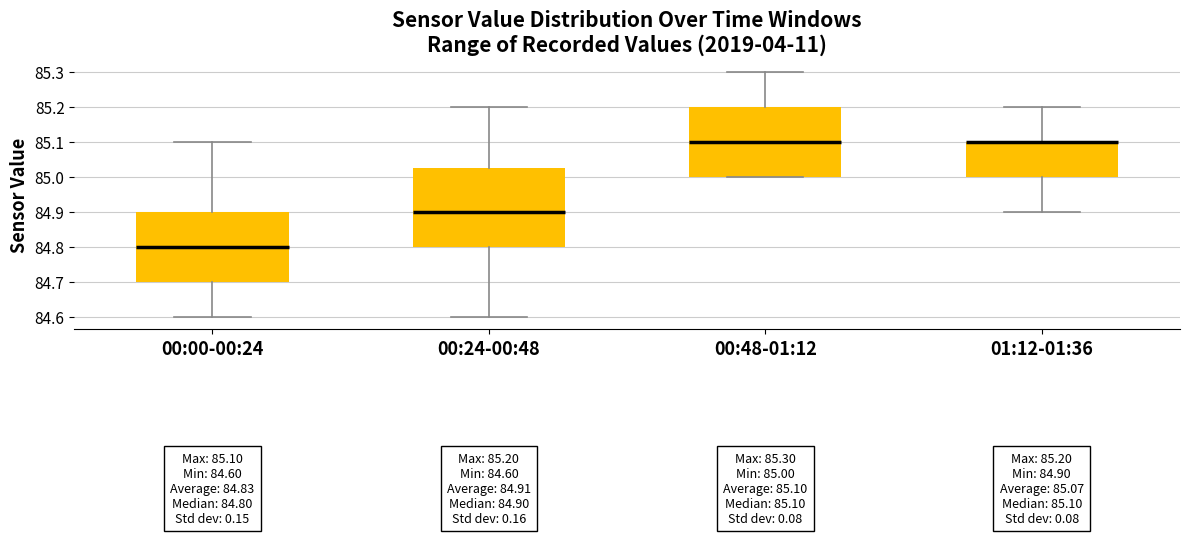

Which box is the tallest, from its lower edge to its upper edge?

00:24-00:48